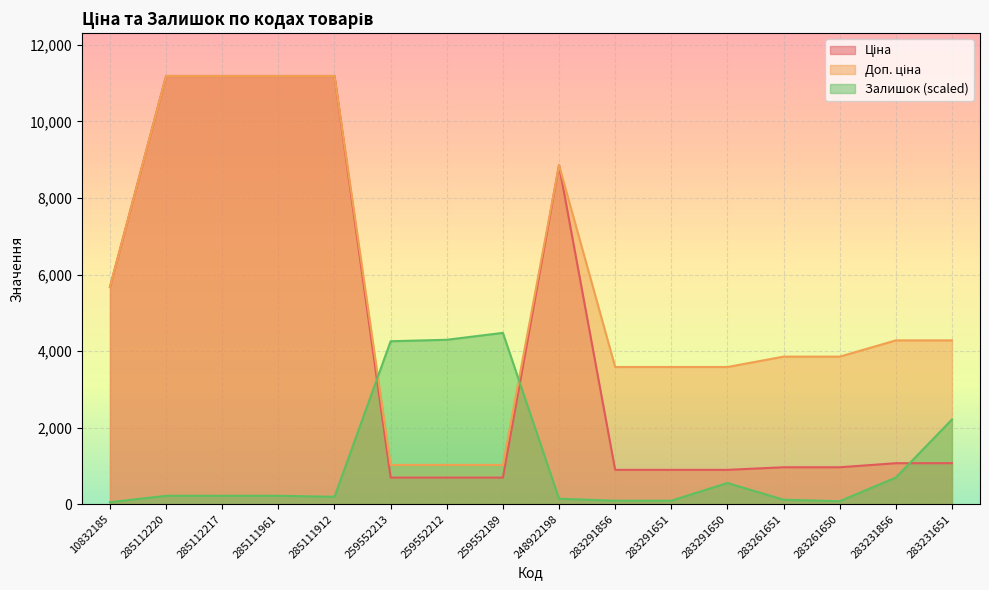

What is the approximate value of Ціна at 285112220?

11188.2